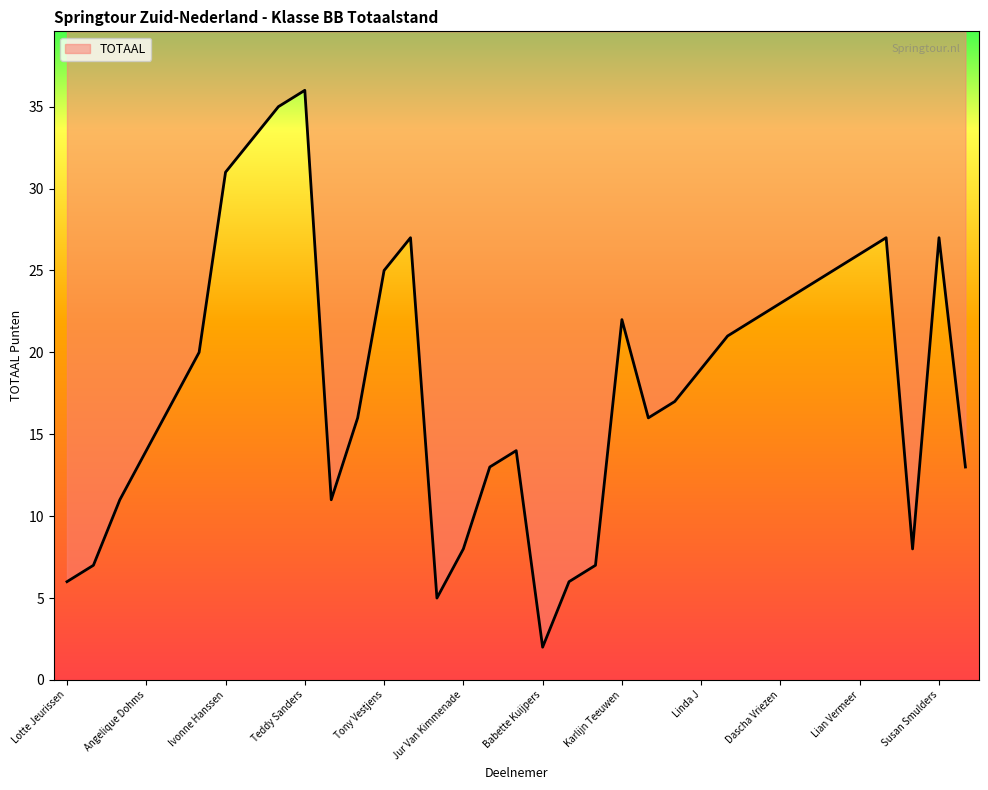

What is the change in value from Nancy Simon to Lauren Holla?

+3